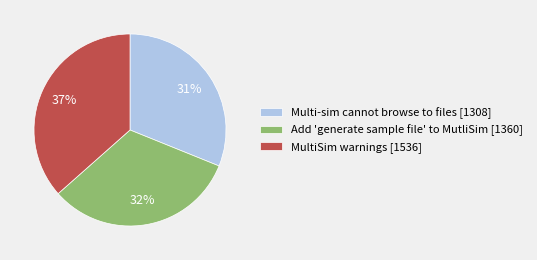

To the nearest percent, what percentage of the pie is MultiSim warnings?

37%